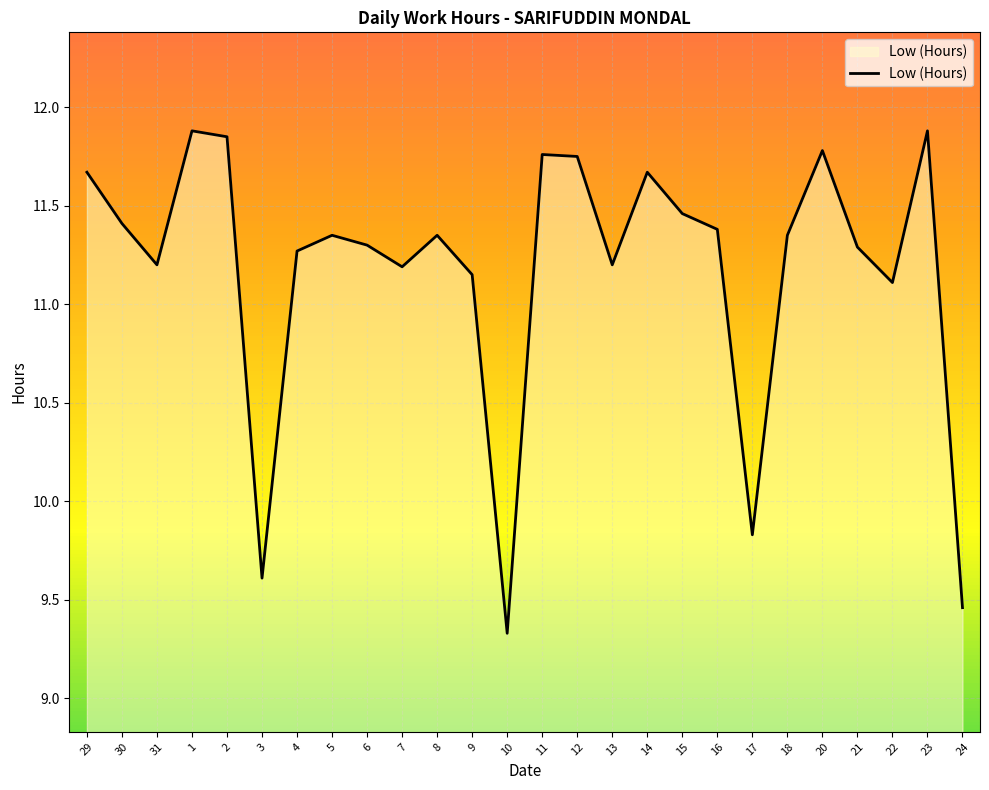

What is the greatest value displayed?

11.9